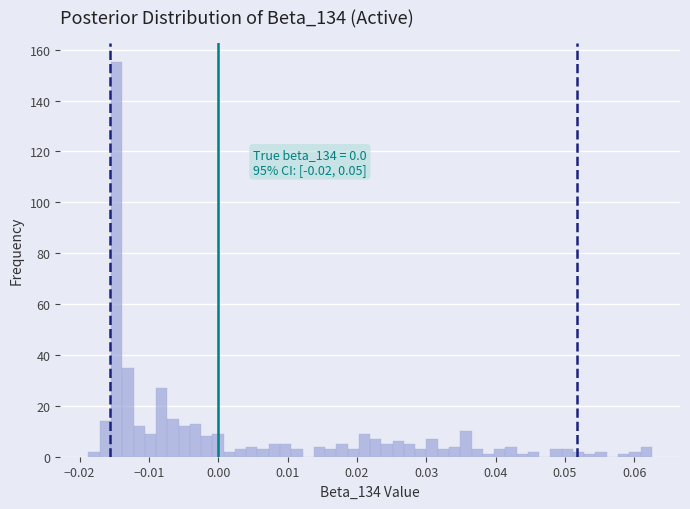

Around what value on the x-axis is the tallest bar? Give the approximate position of its centre, as read against the axis.

-0.015